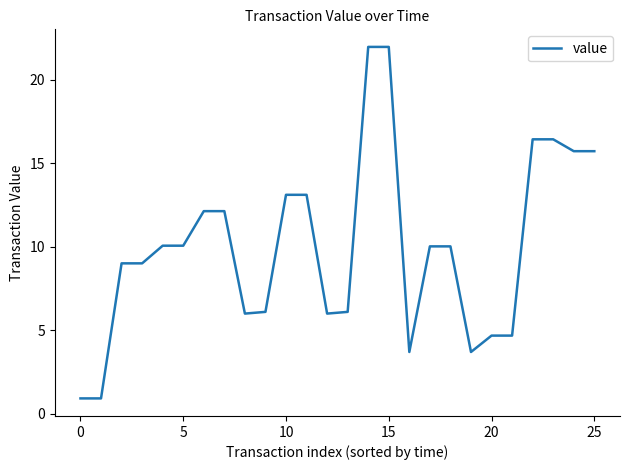

What is the difference between the maximum and minimum values?

21.1